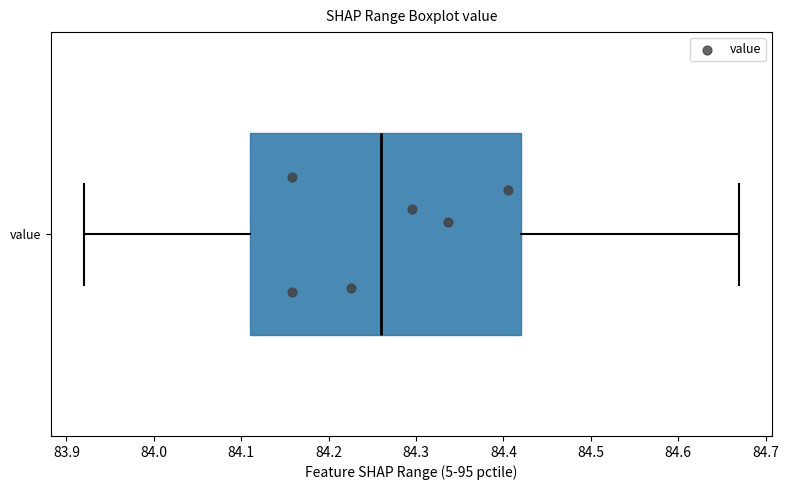

Transcribe this box plot: give where the median line is, the range the box spans, and where the two whiskers end, as read against the x-axis. The values are not printed on the chart, so give them approximately, as read against the axis.

median 84.26, box 84.11 to 84.42, whiskers 83.92 to 84.67